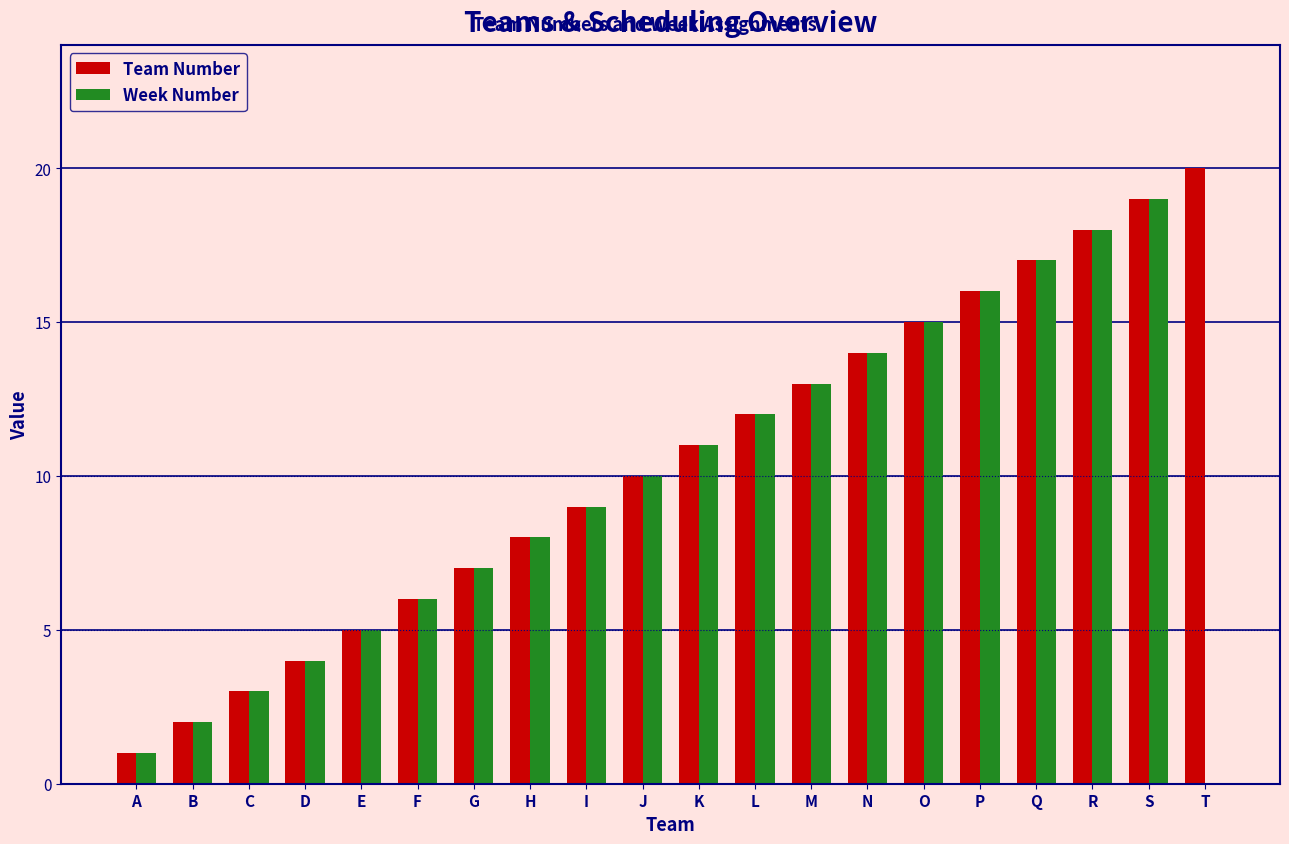

The value of Team Number at N is 25. True or false?

False